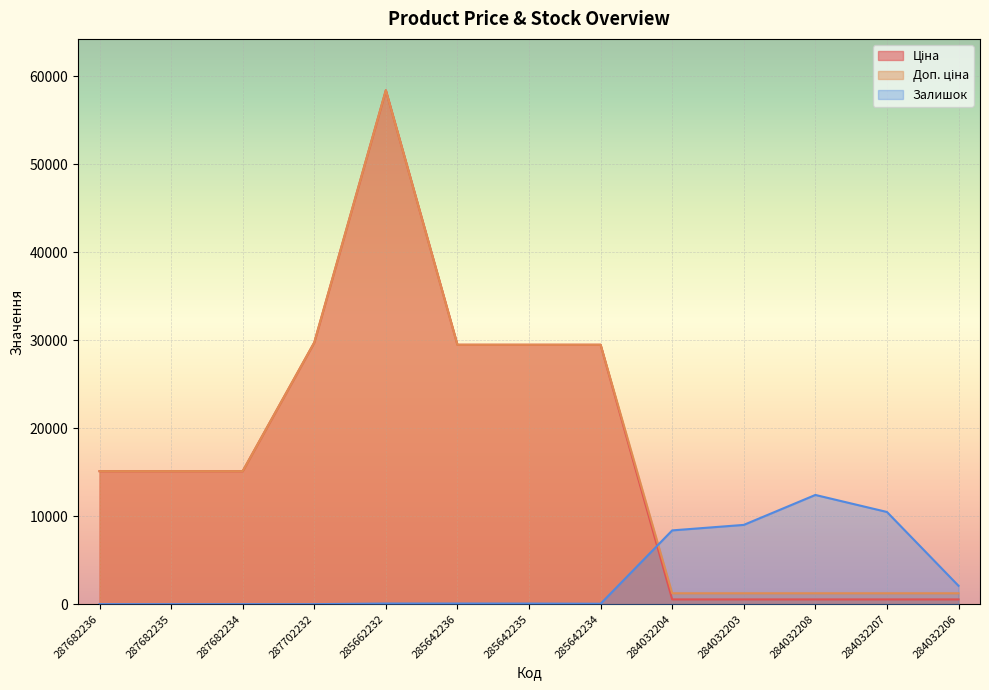

In Доп. ціна, how many points are higher than both neighbors (excluding endpoints)?

1